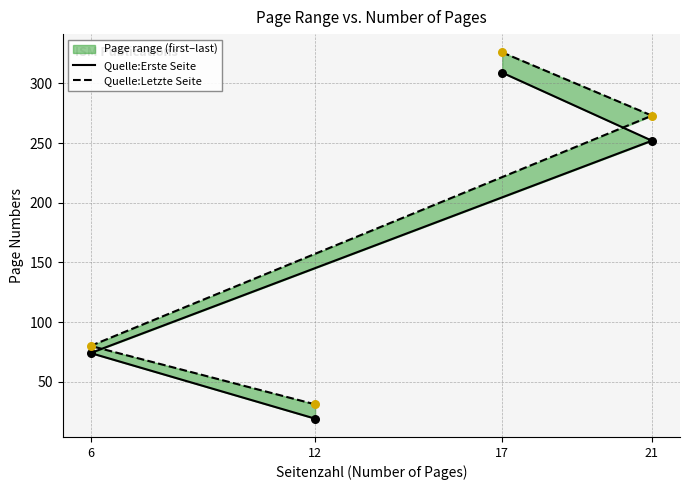

What are all the series names shown in the legend?

Quelle:Erste Seite, Quelle:Letzte Seite